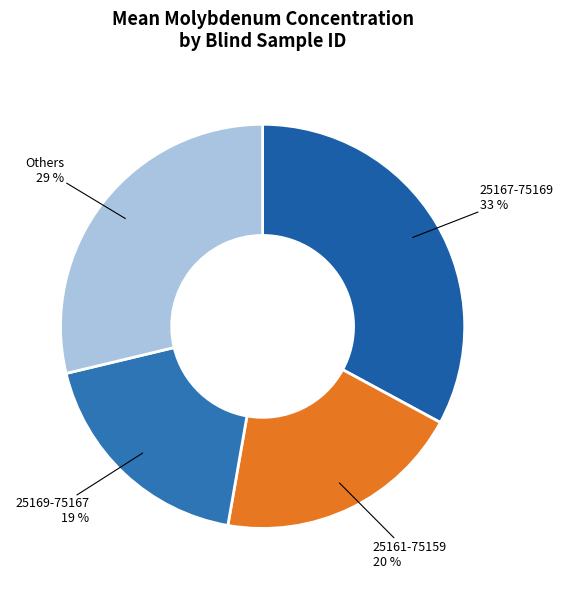

How many slices are in this pie chart?

4